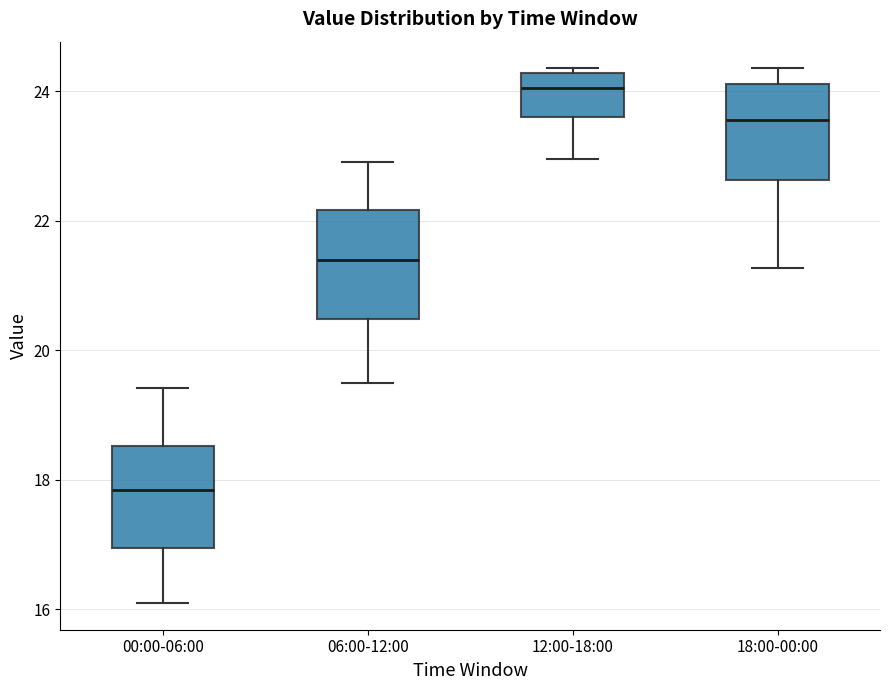

Where does the median line of the box for 06:00-12:00 sit on the y-axis? The values are not printed on the chart, so give them approximately, as read against the axis.

21.4